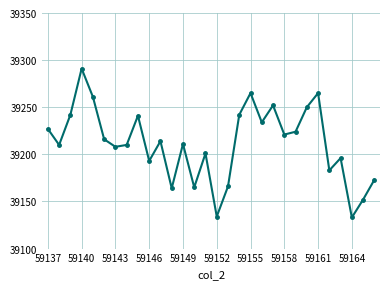

True or false: there are more than 0 points higher than both neighbors.

True